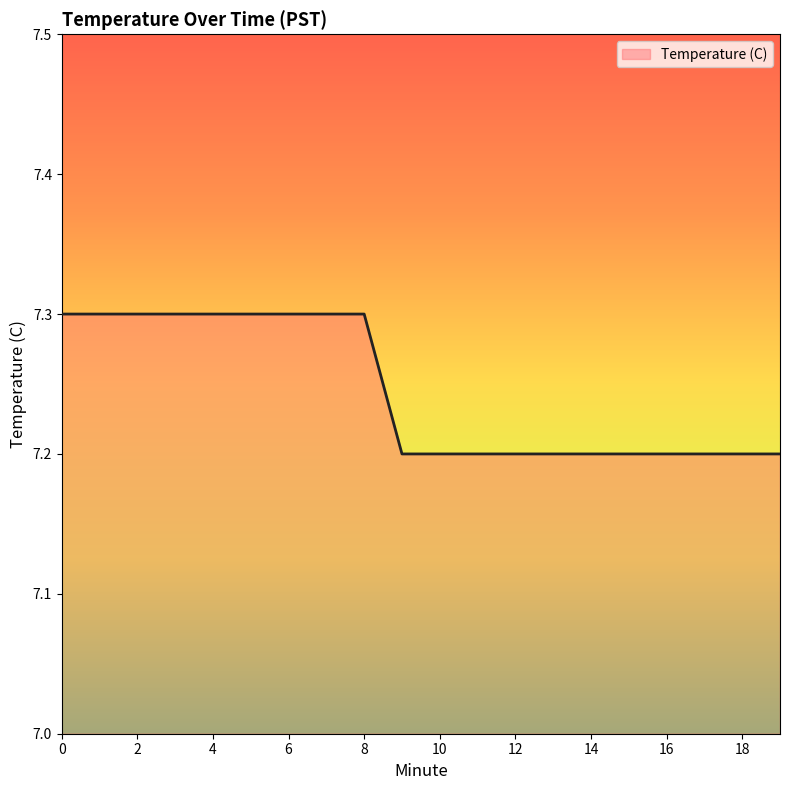

What is the minimum value shown in the chart?

7.2